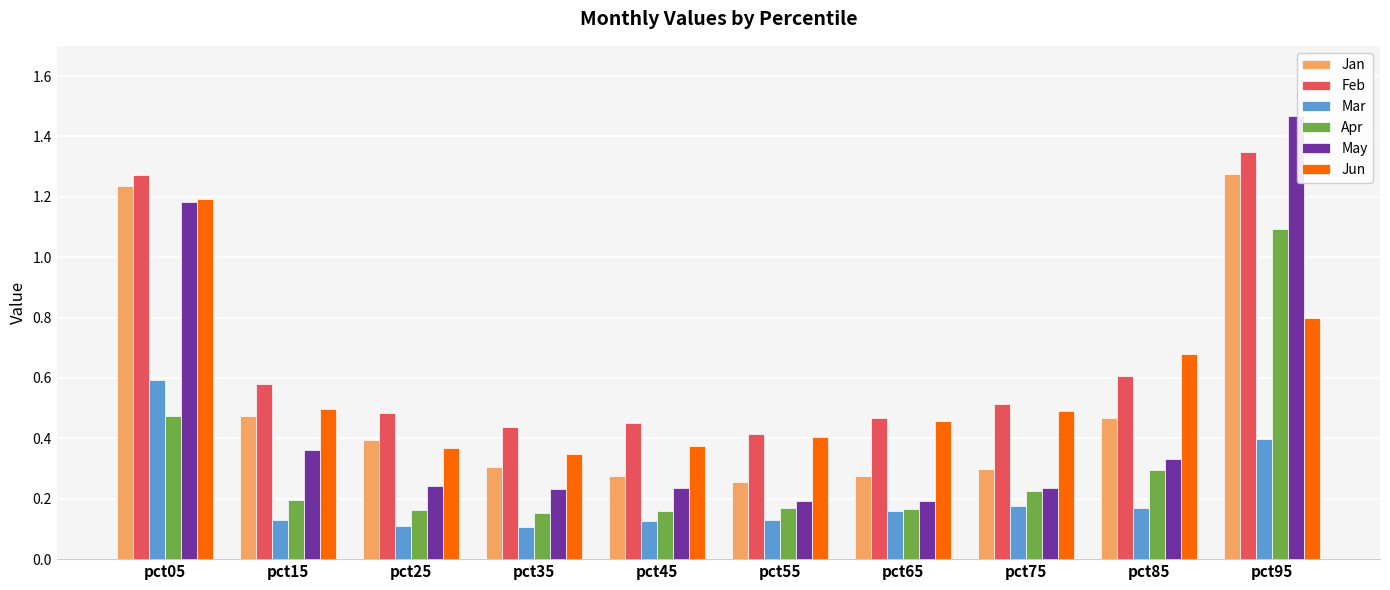

At how many categories does at least one series exceed 0?

10